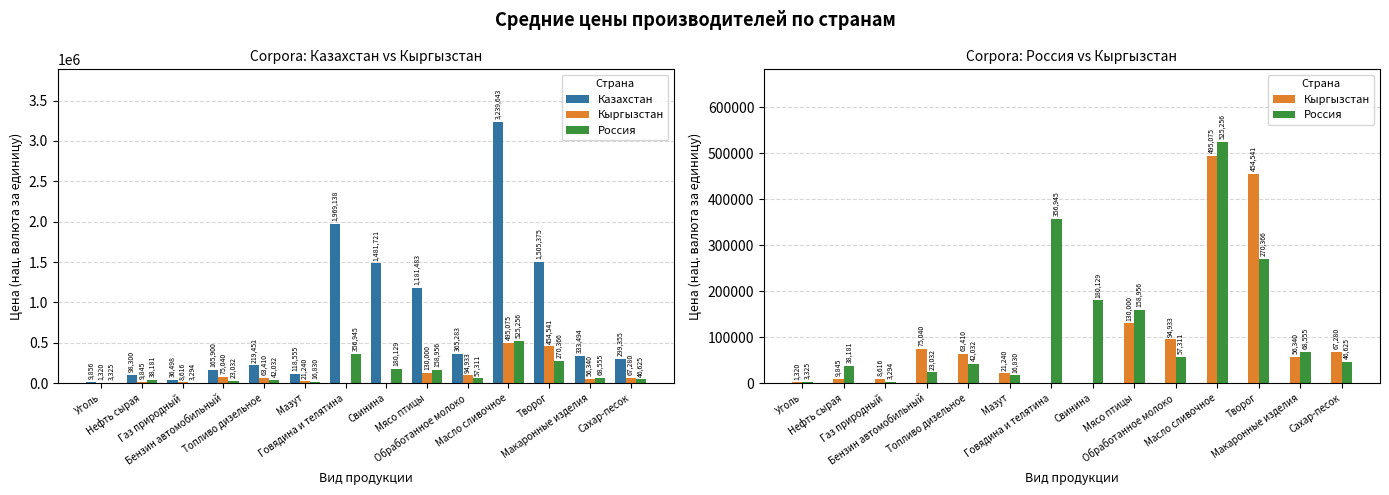

What is the spread (max minus min) of values at Обработанное молоко?

307972.3